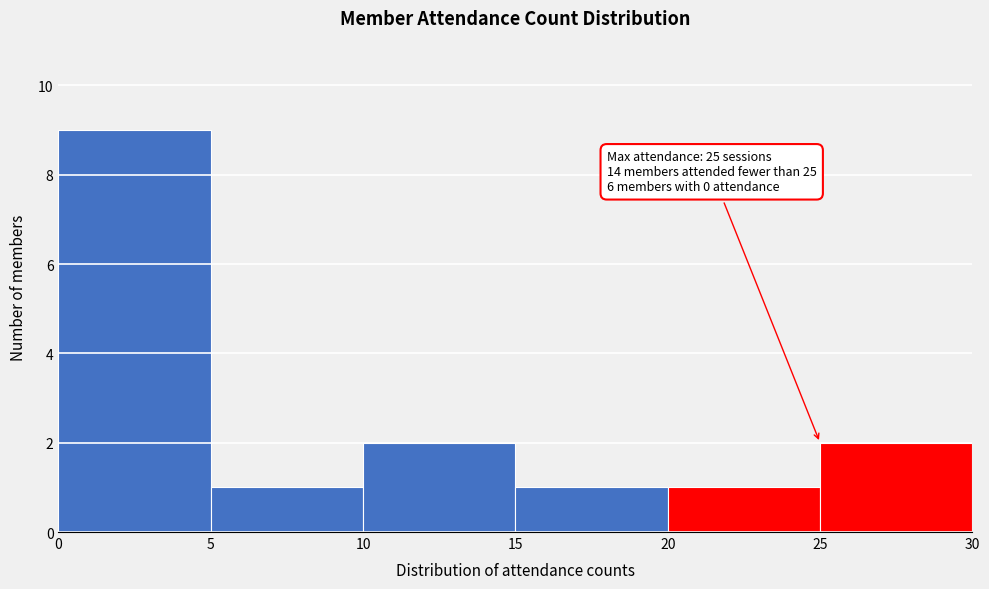

Over which range of the x-axis is the bar tallest?

0 to 5